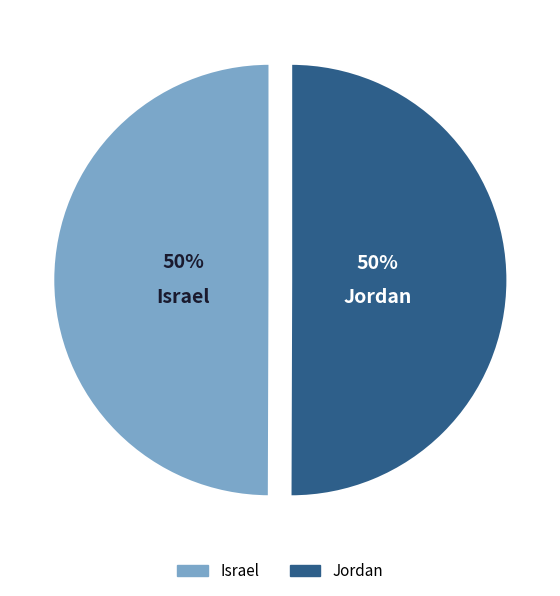

To the nearest percent, what percentage of the pie is Jordan?

50%